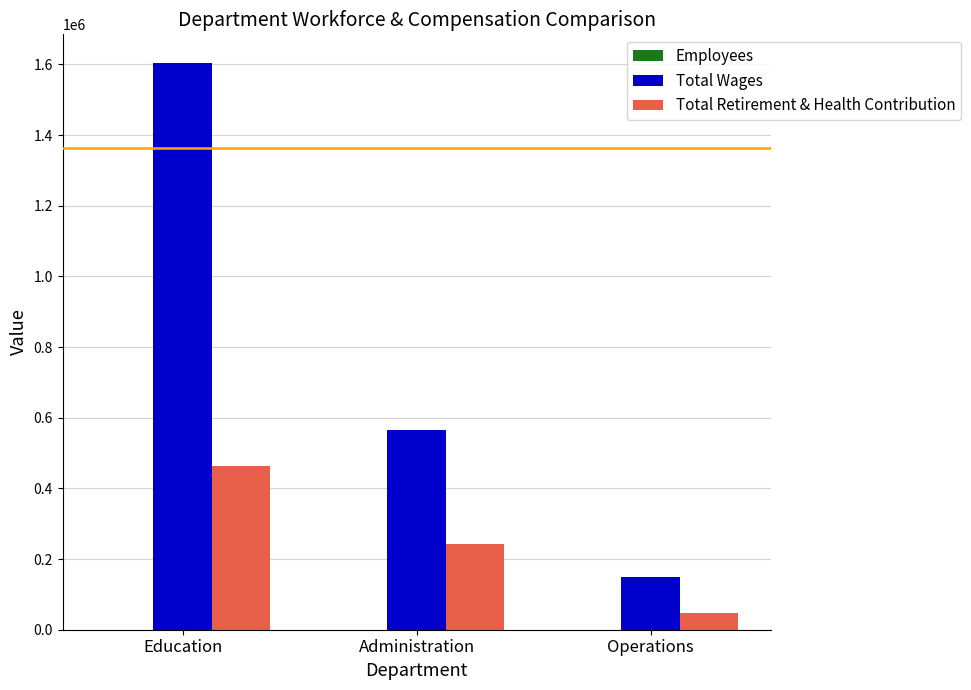

Where is Total Wages nearest to the value 877393?

Administration